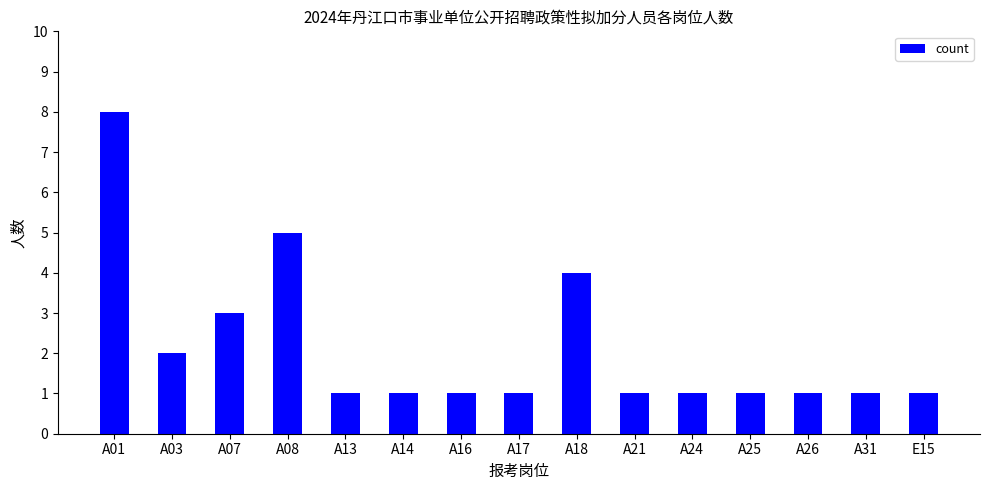

At which category does the chart reach its peak across all series?

A01